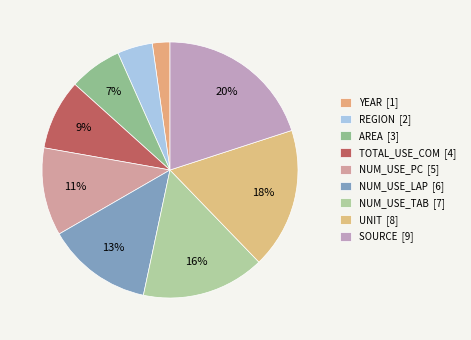

How many slices are in this pie chart?

9